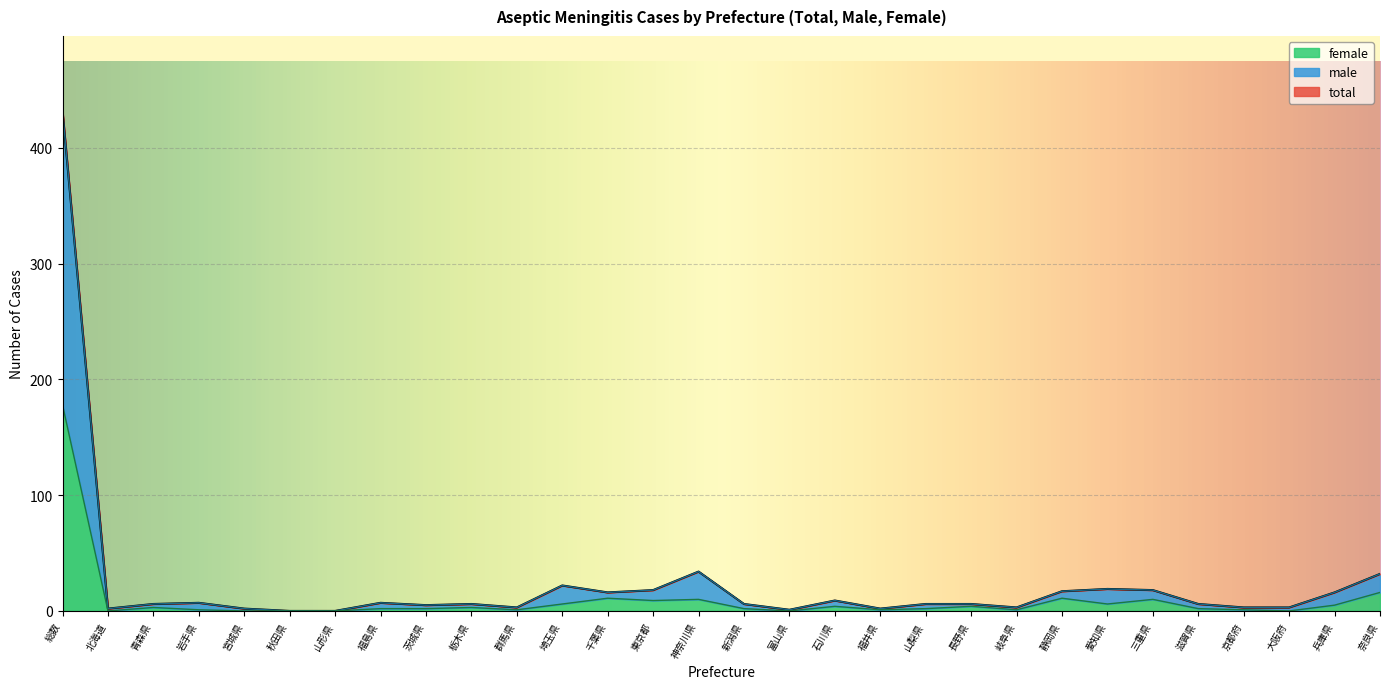

Is it true that total equals 1 at 宮城県?

False